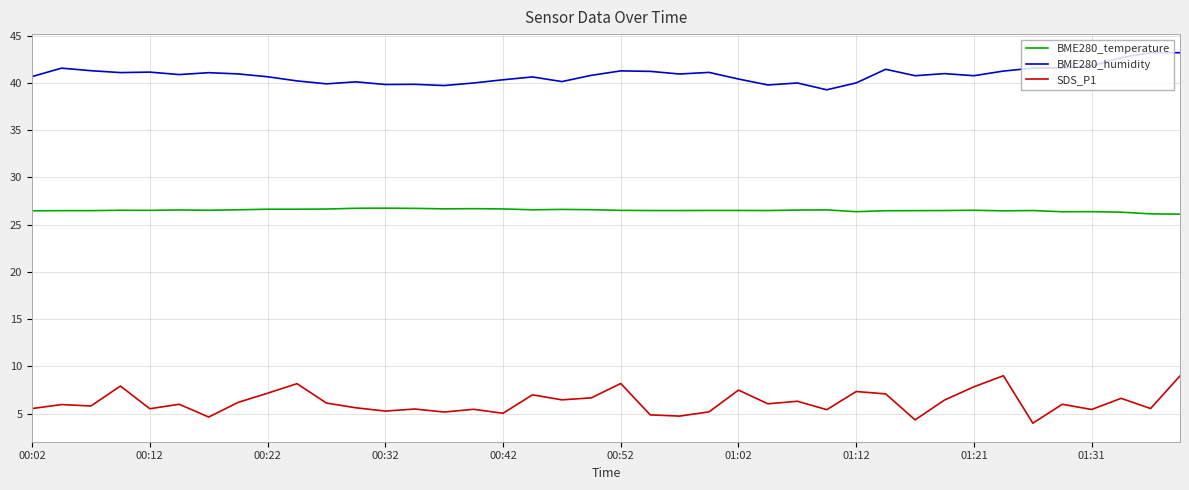

True or false: BME280_humidity and SDS_P1 cross at least once.

False